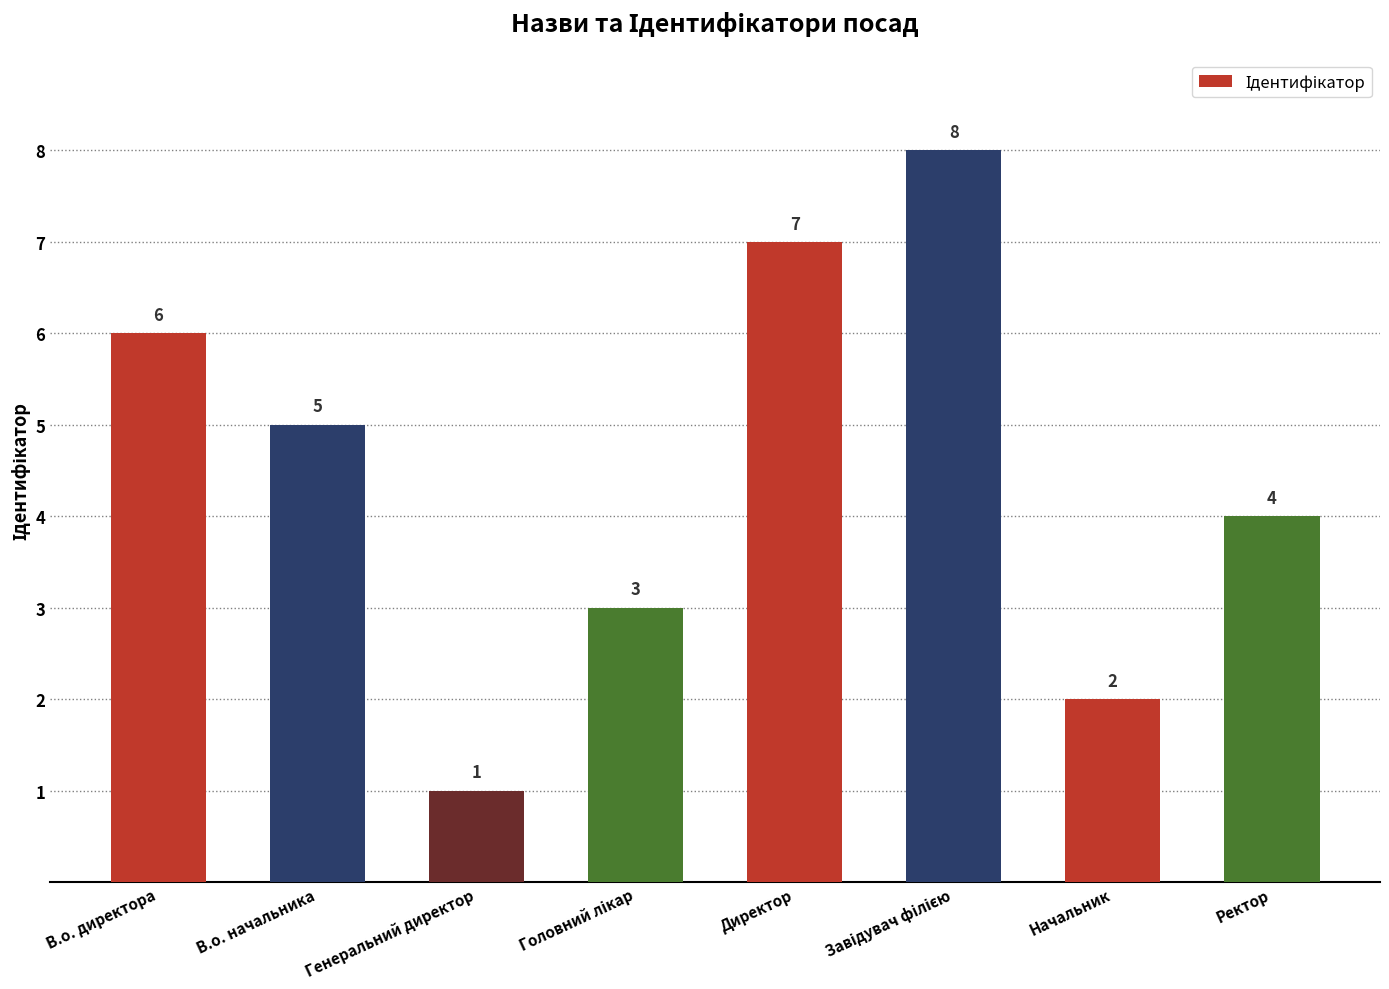

What is the difference between the values at В.о. директора and В.о. начальника?

1